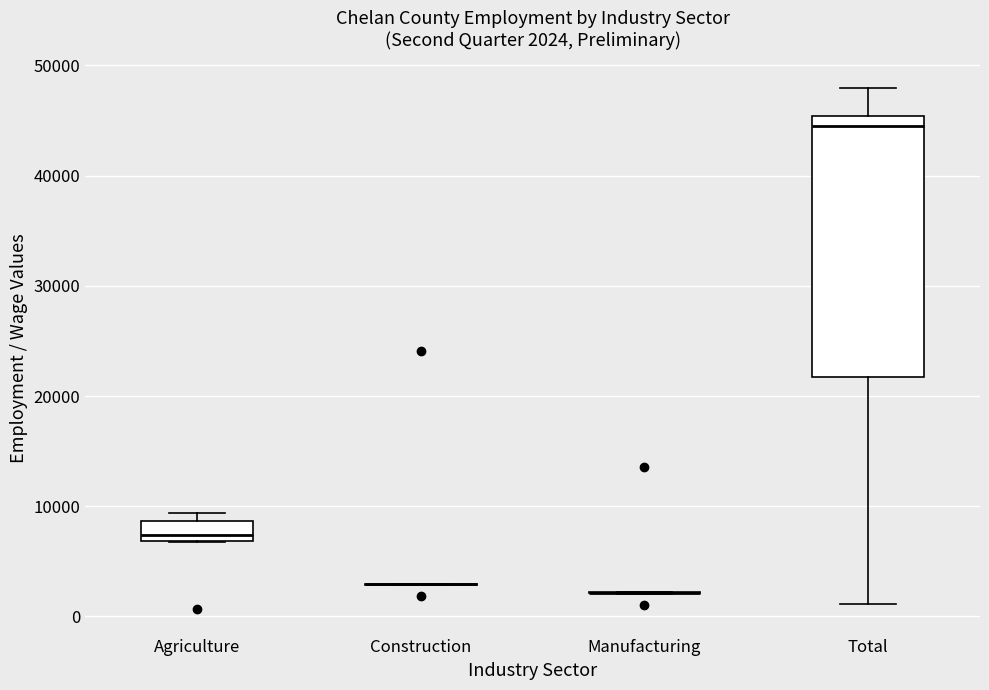

Comparing the boxes themselves (not the whiskers), which one is the tallest?

Total